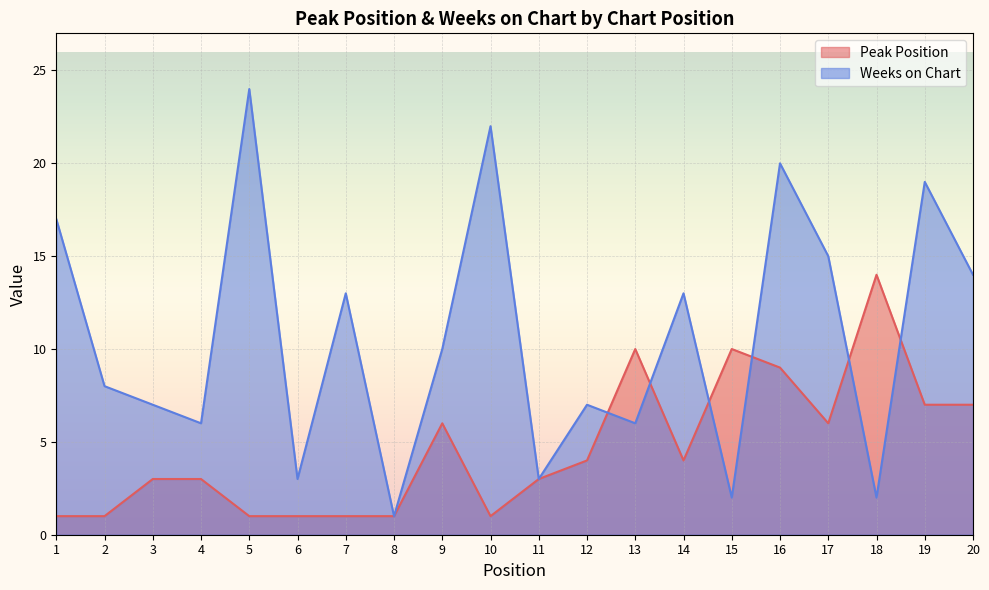

What is the sum of the Peak Position values at 7 and 15?

11